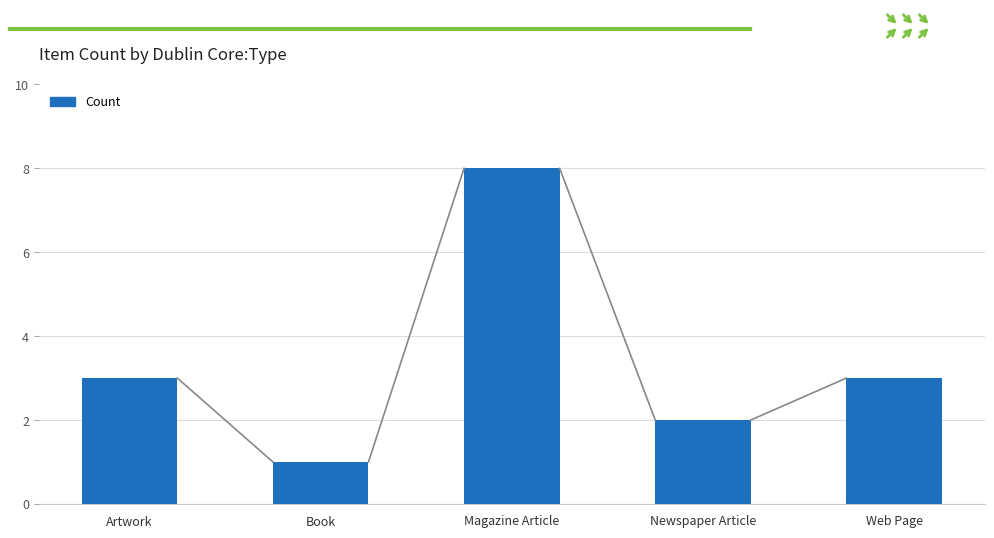

Read the value at Web Page.

3